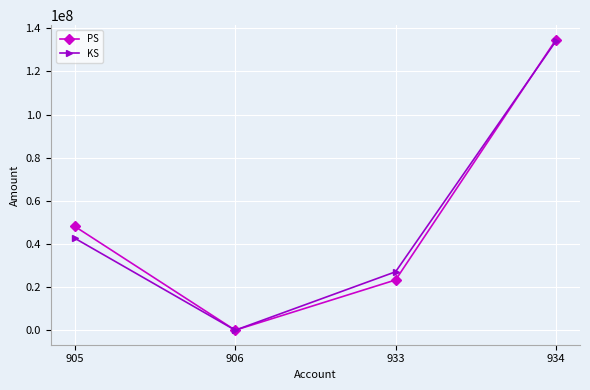

Between 906 and 934, which series saw the biggest shift?

PS